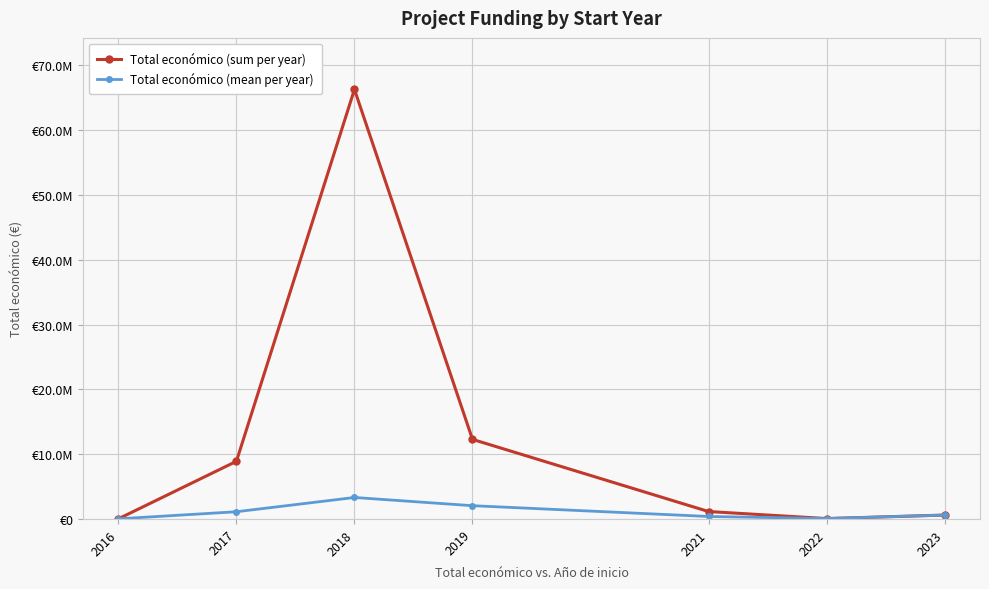

Reading right to left, what are all the values shown in this chart?

Total económico (sum per year): 599883.0	60870.0	1146071.0	12278285.0	66275636.0	8894194.0	19859.0
Total económico (mean per year): 599883.0	60870.0	382023.7	2046380.8	3313781.8	1111774.2	19859.0